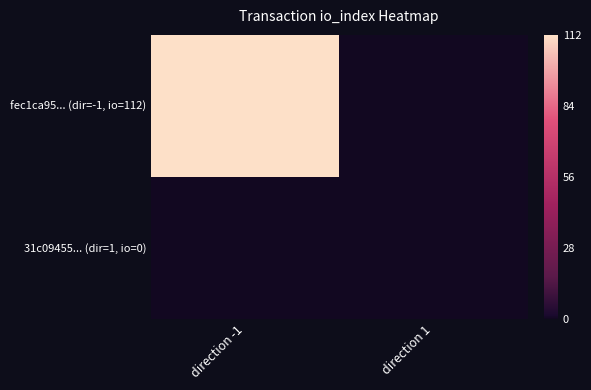

Reading right to left, extract all data points from this chart.

fec1ca95... (dir=-1, io=112): direction 1=0	direction -1=112
31c09455... (dir=1, io=0): direction 1=0	direction -1=0